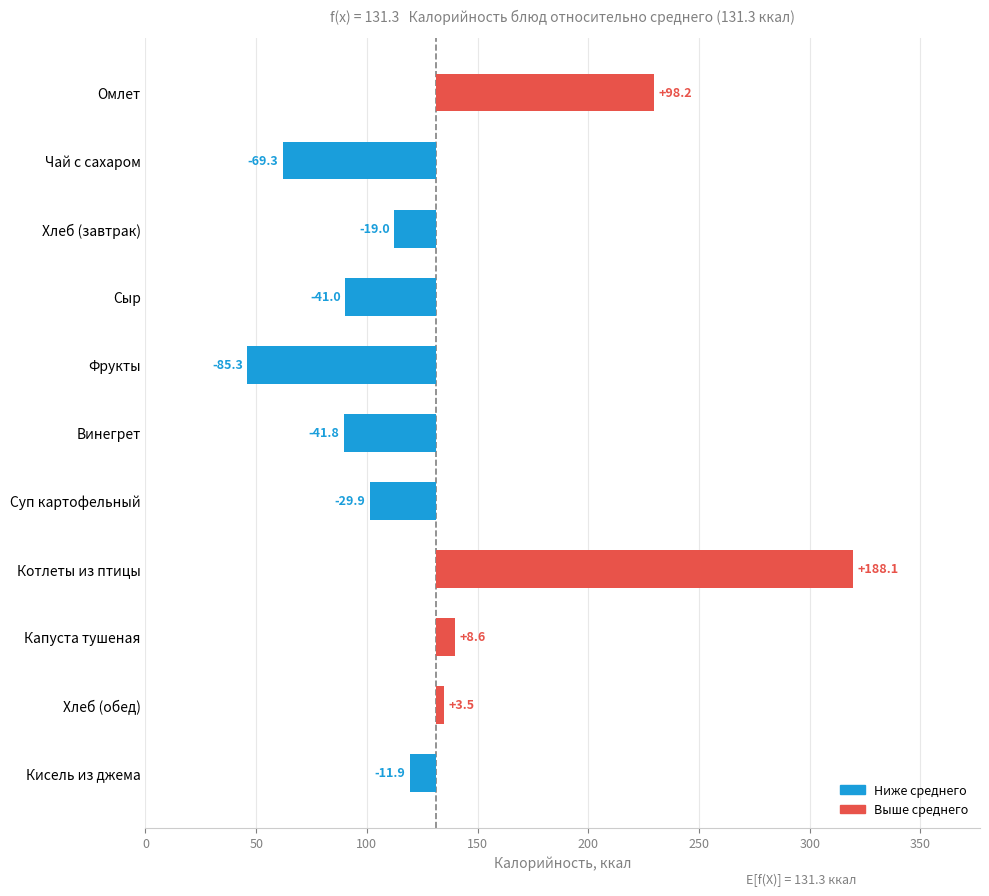

Does the chart contain stacked bars?

No